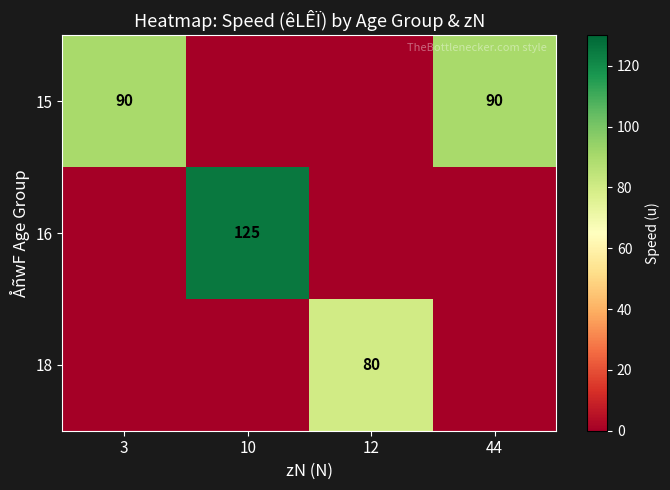

At which category is the sum across all series the highest?

10